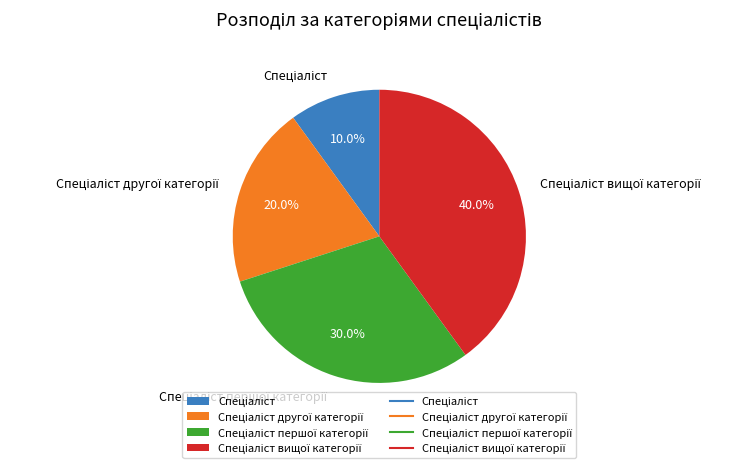

Is there a majority slice in this chart?

No